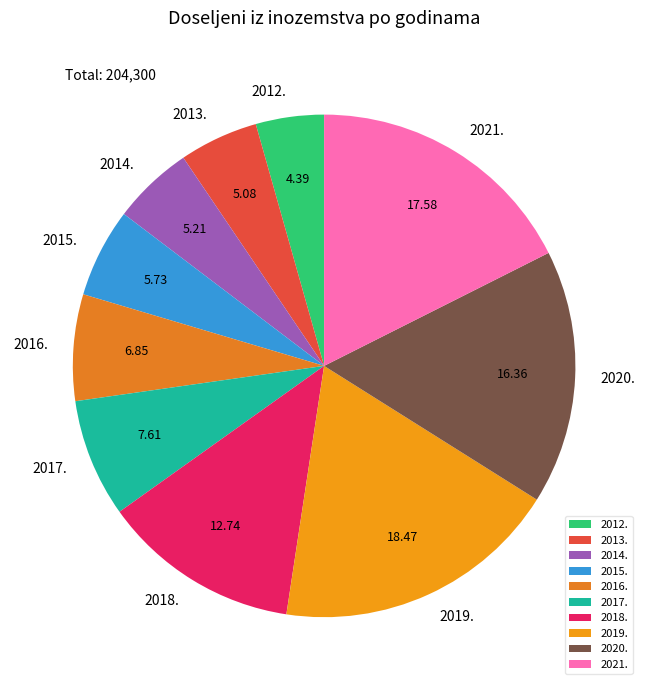

Which has a higher value, 2012. or 2019.?

2019.